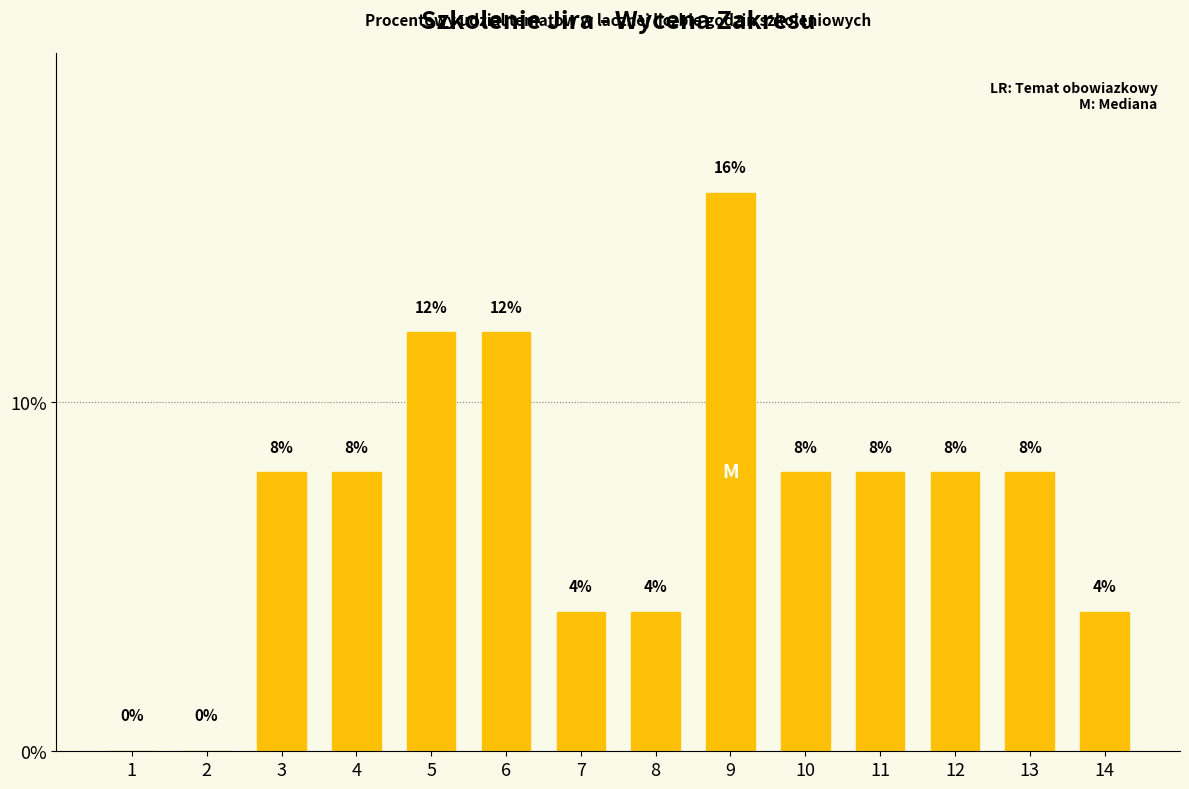

Which label corresponds to the largest value in the chart?

9